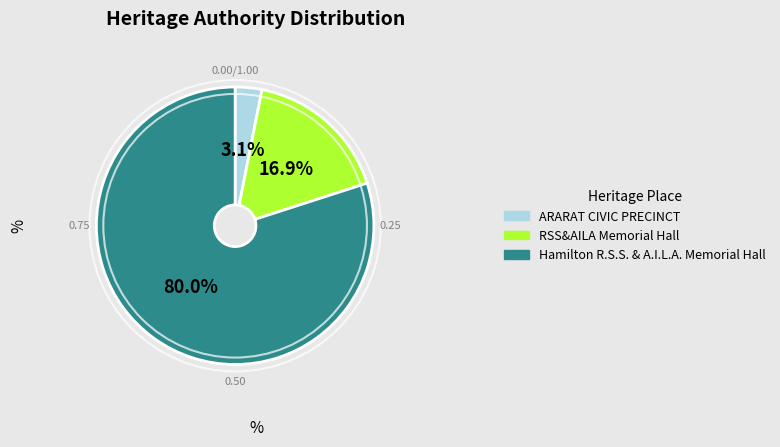

Between Hamilton R.S.S. & A.I.L.A. Memorial Hall and RSS&AILA Memorial Hall, which is larger?

Hamilton R.S.S. & A.I.L.A. Memorial Hall